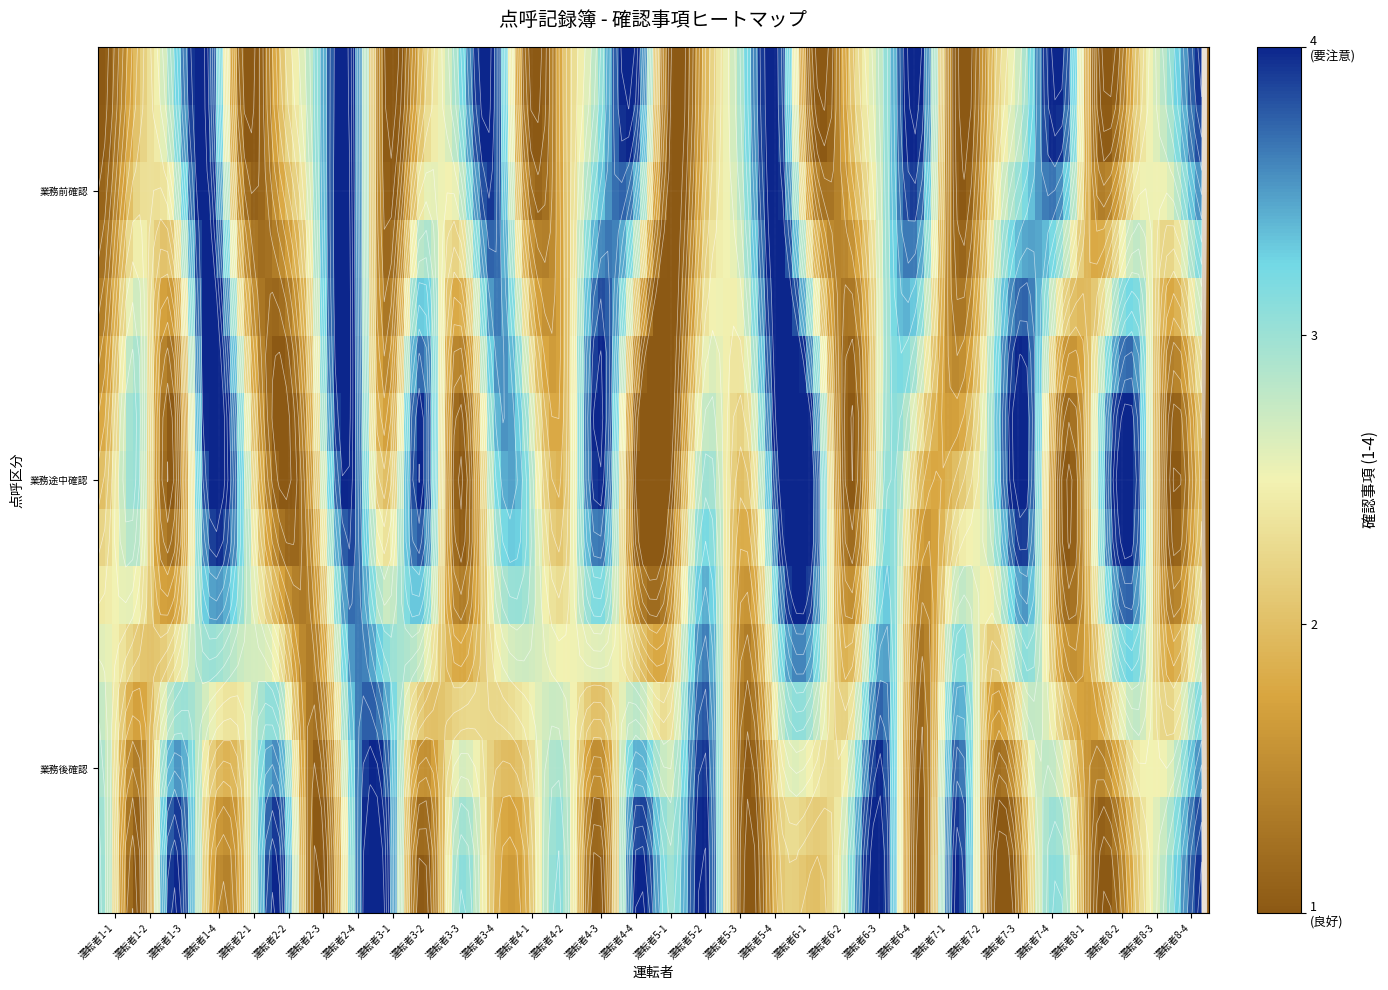

The 業務途中 series shows 4 at 29. True or false?

True